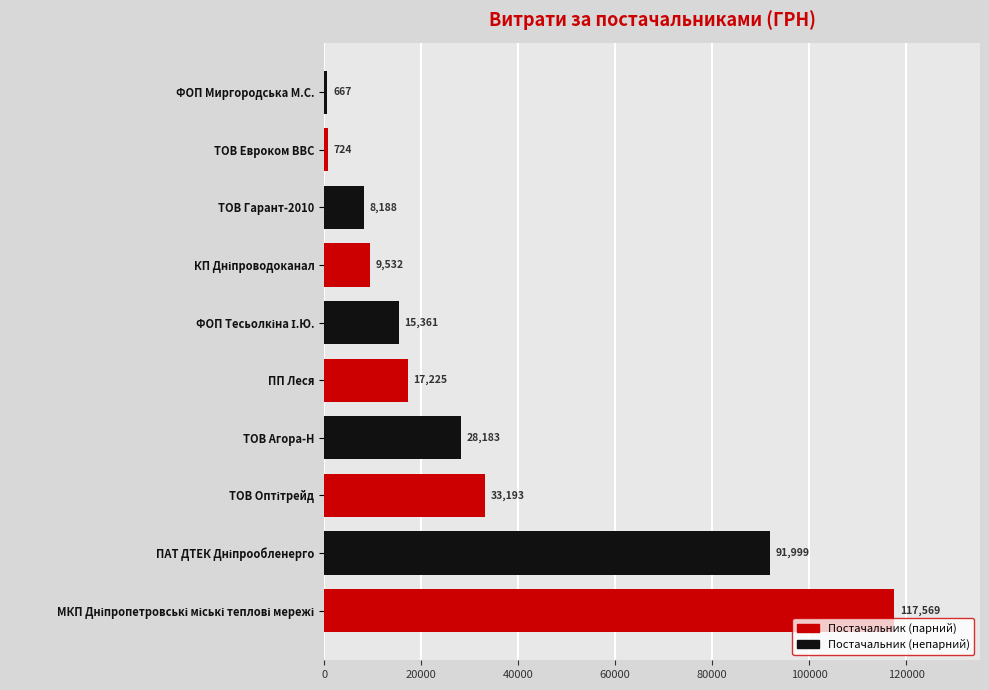

What is the average value?

32264.1